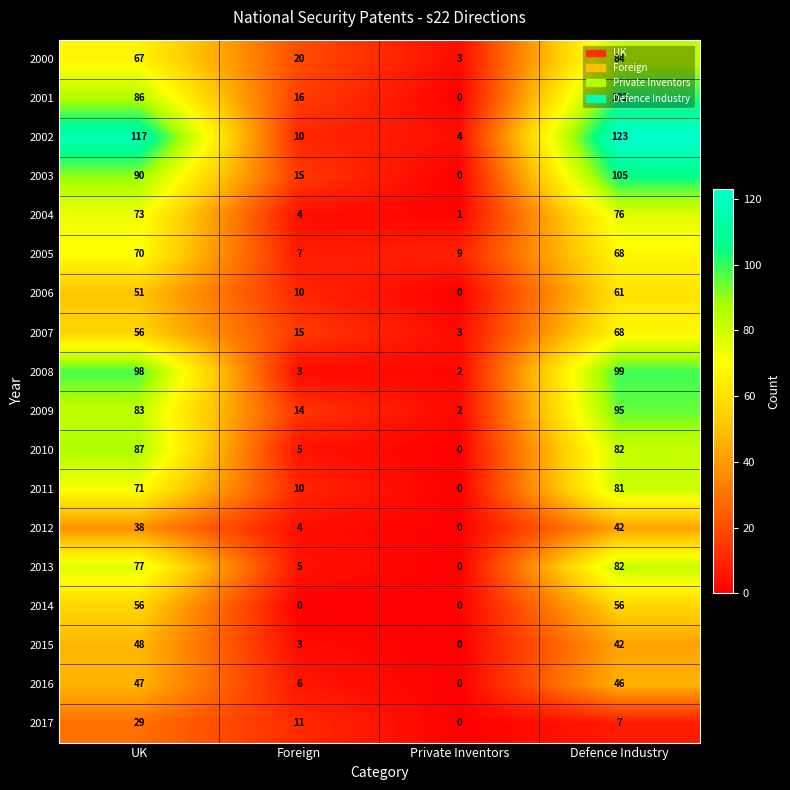

The value of 2001 at UK is 86. True or false?

True